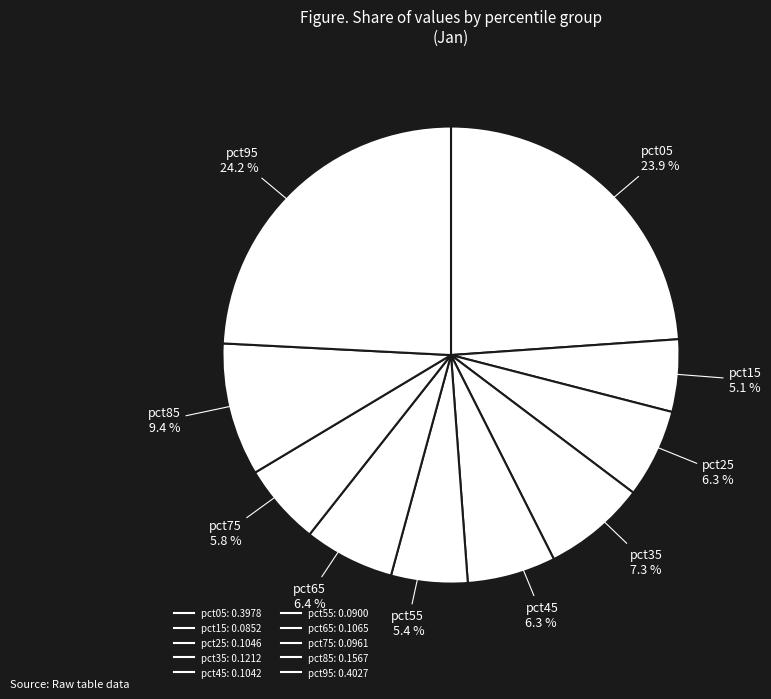

How many segments does this pie chart have?

10